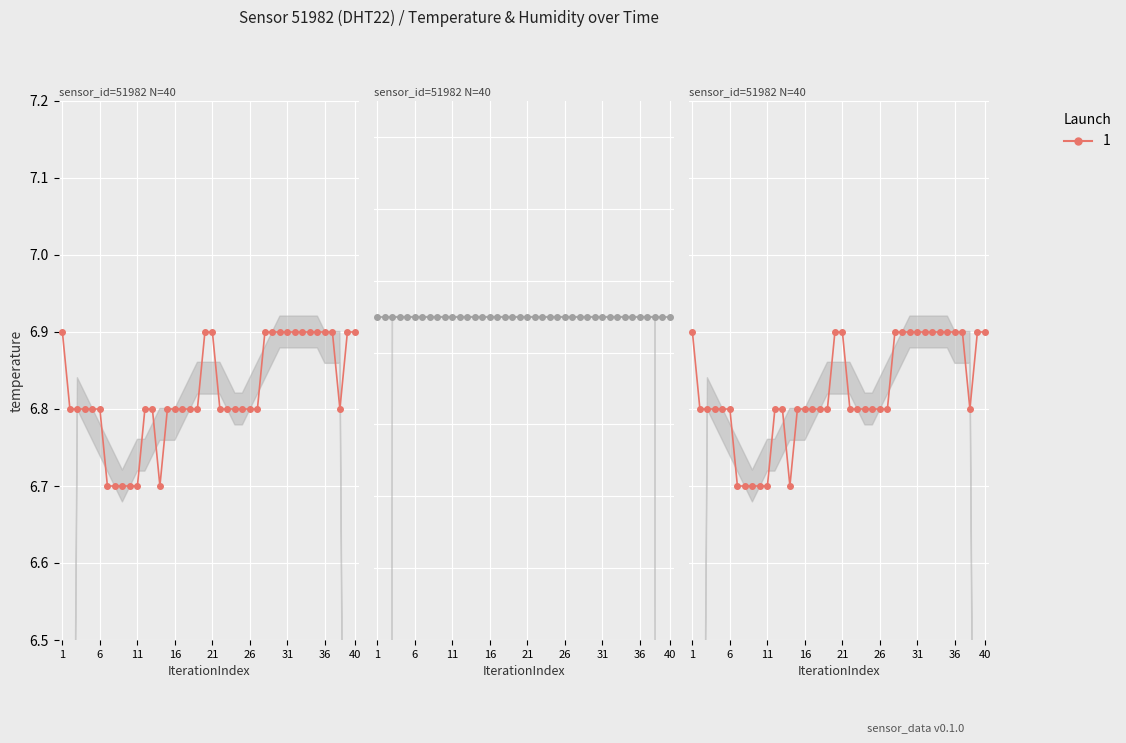

The chart shows a value of 6.9 at 01:21. True or false?

True